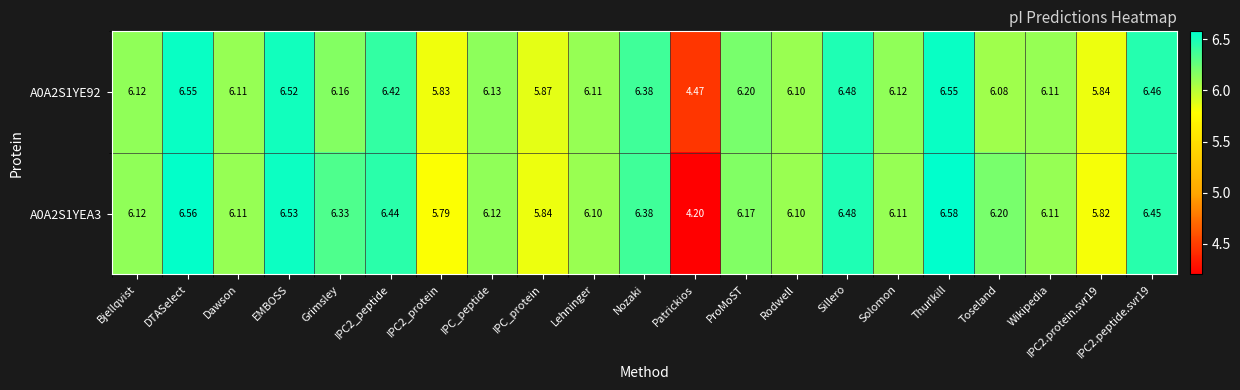

At which label does A0A2S1YE92 first exceed 6?

Bjellqvist